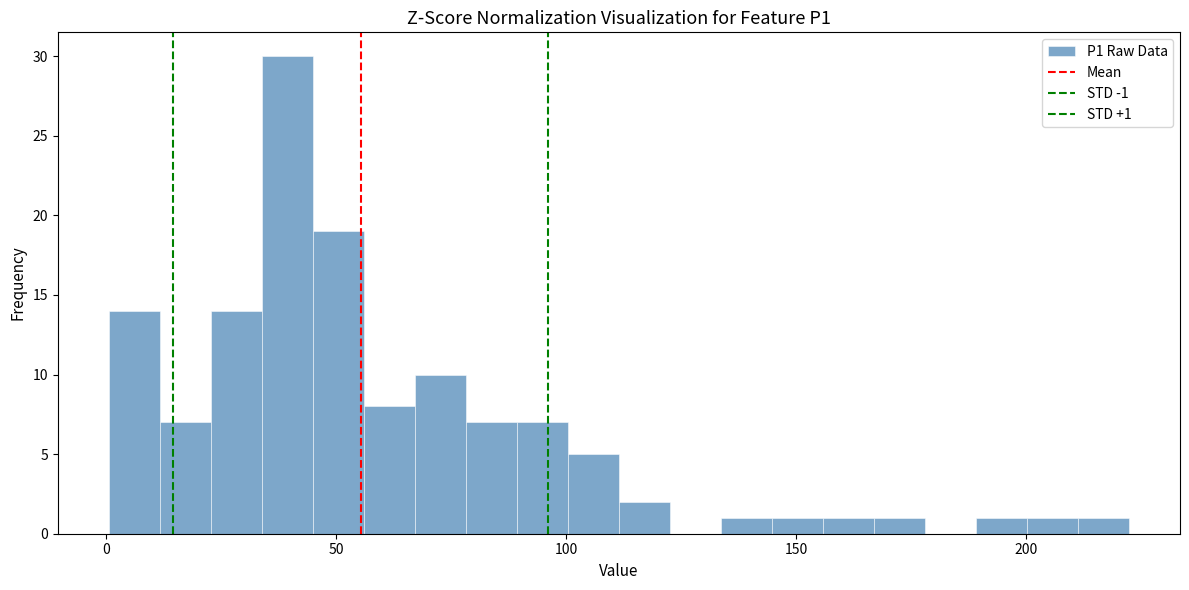

Around what value on the x-axis is the tallest bar? Give the approximate position of its centre, as read against the axis.

40